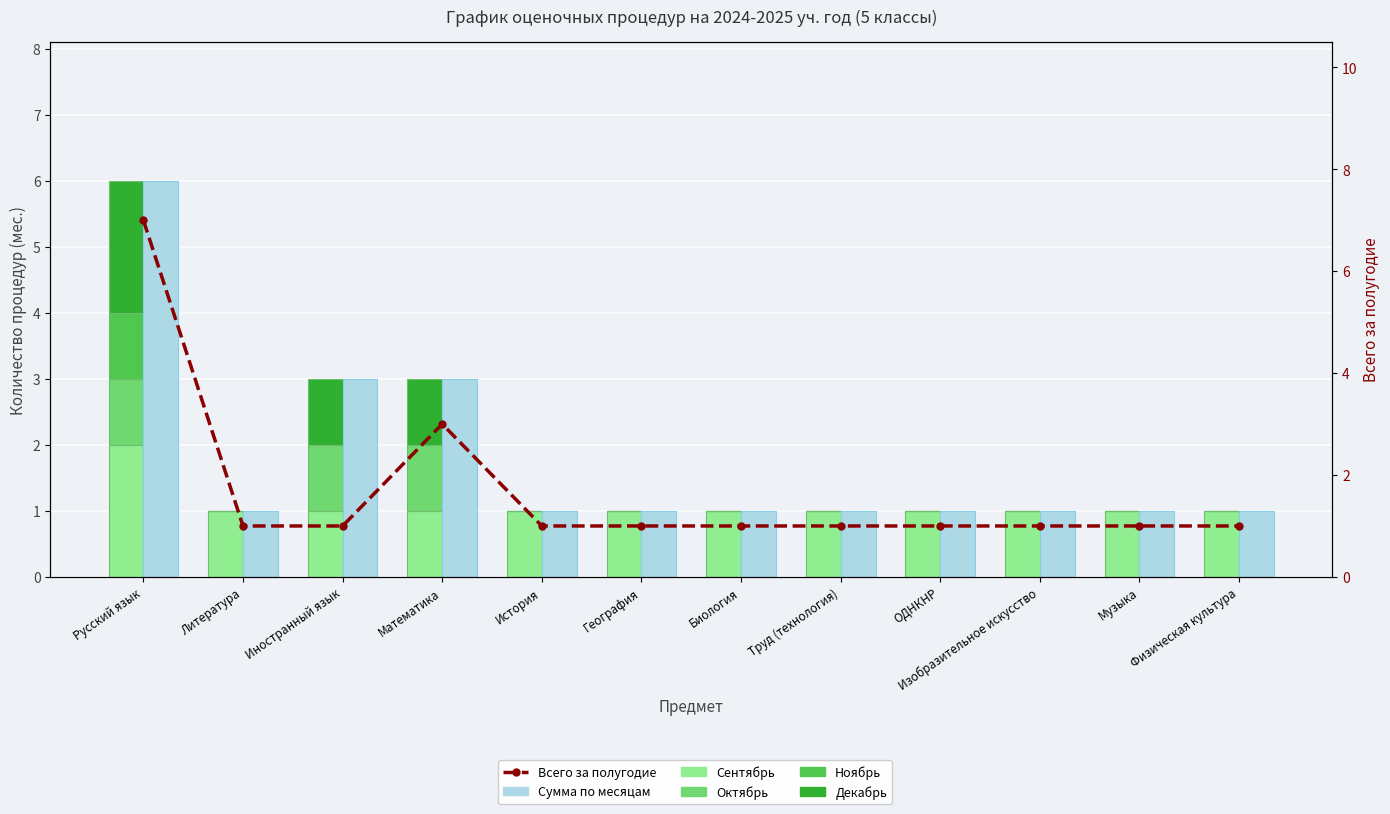

The value of Сентябрь at Биология is 1. True or false?

True